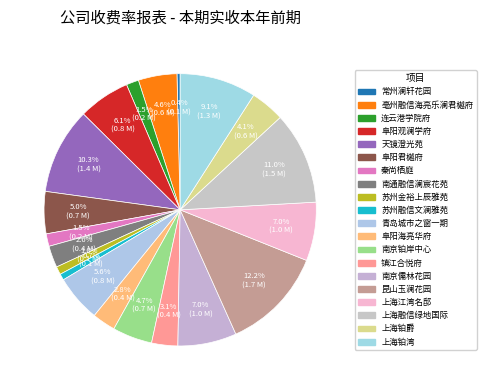

To the nearest percent, what is the difference between the 阜阳君樾府 and 昆山玉澜花园 slice percentages?

7%